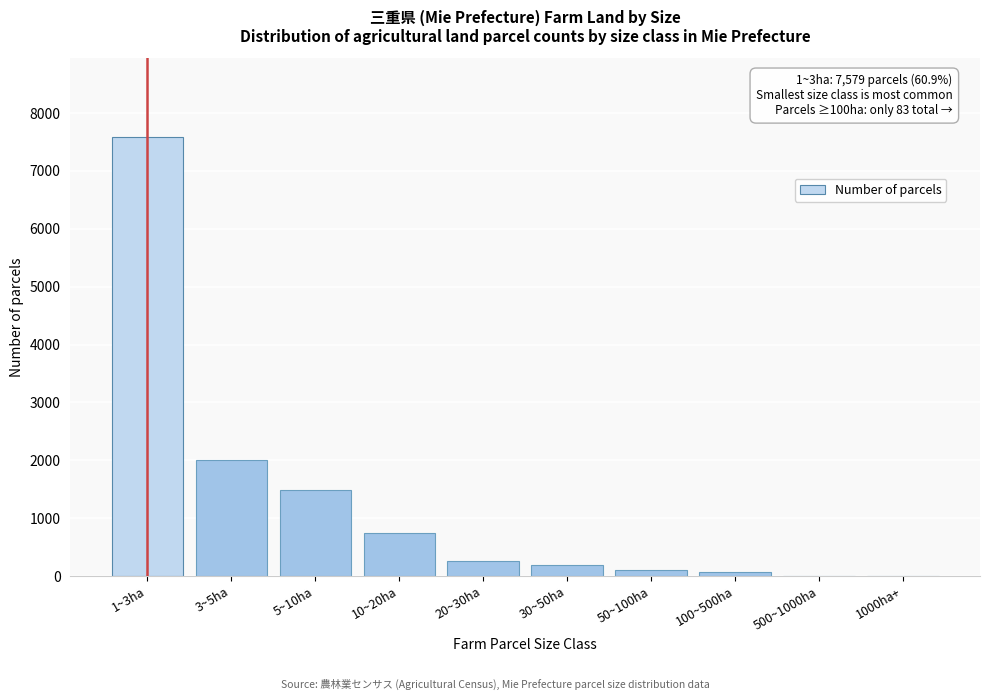

What is the sum of all values?

12449